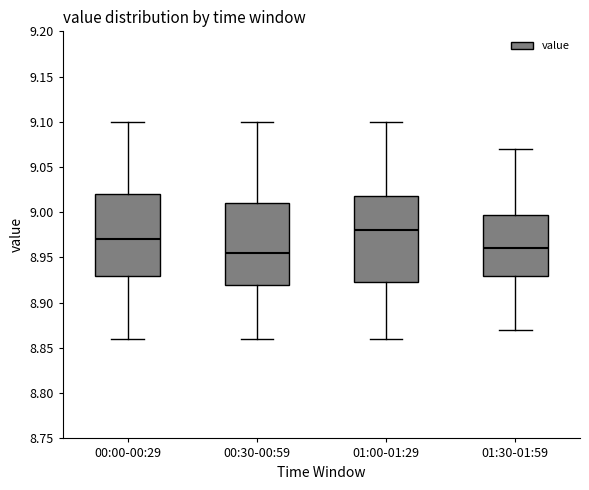

Where does the upper whisker of the box for 00:00-00:29 end on the y-axis? The values are not printed on the chart, so give them approximately, as read against the axis.

9.100